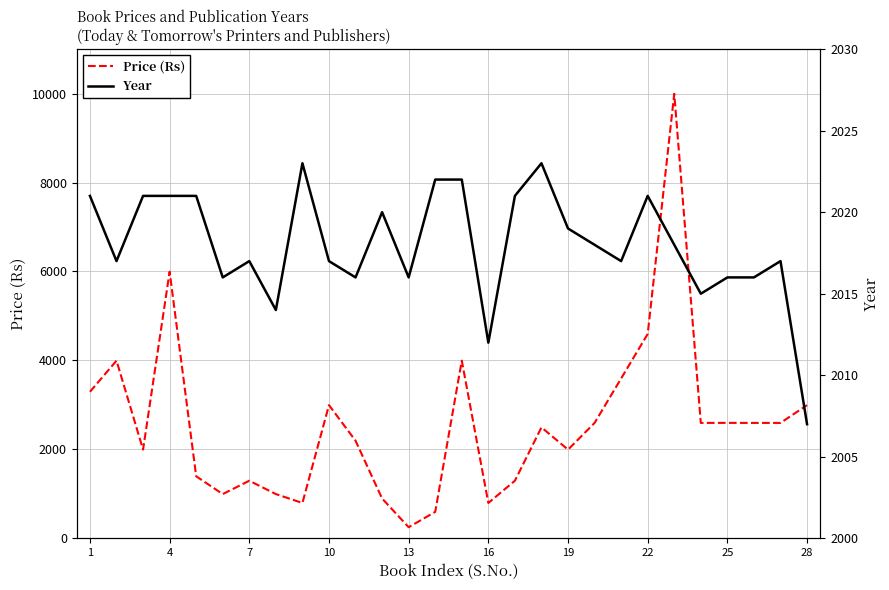

Between 19 and 10, which is larger?

10